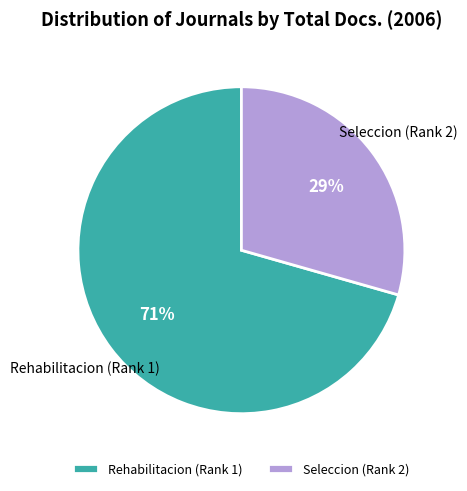

What is the largest slice in the pie chart?

Rehabilitacion (Rank 1)